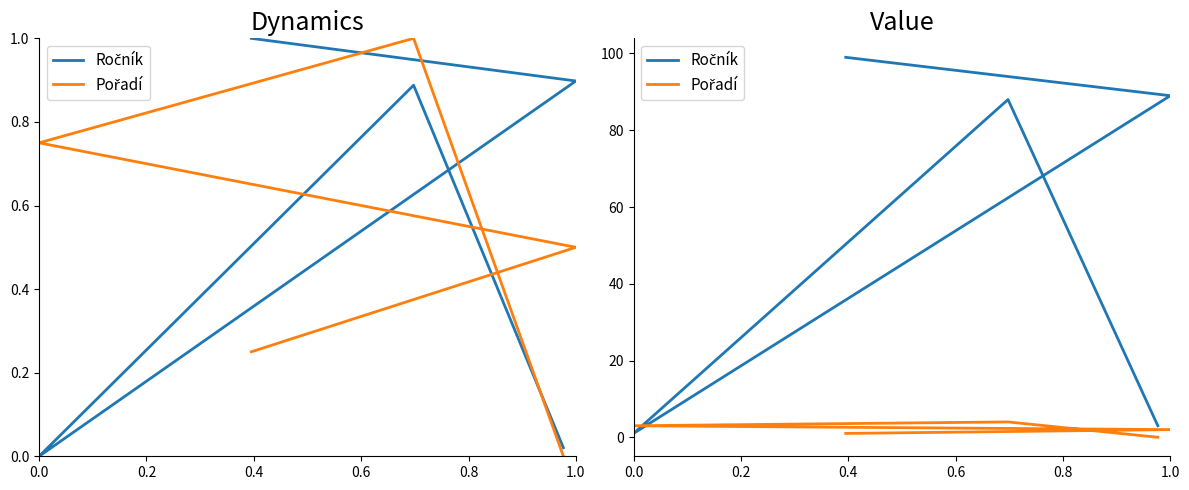

Between 0.2 and 0.6, which series saw the biggest shift?

Pořadí